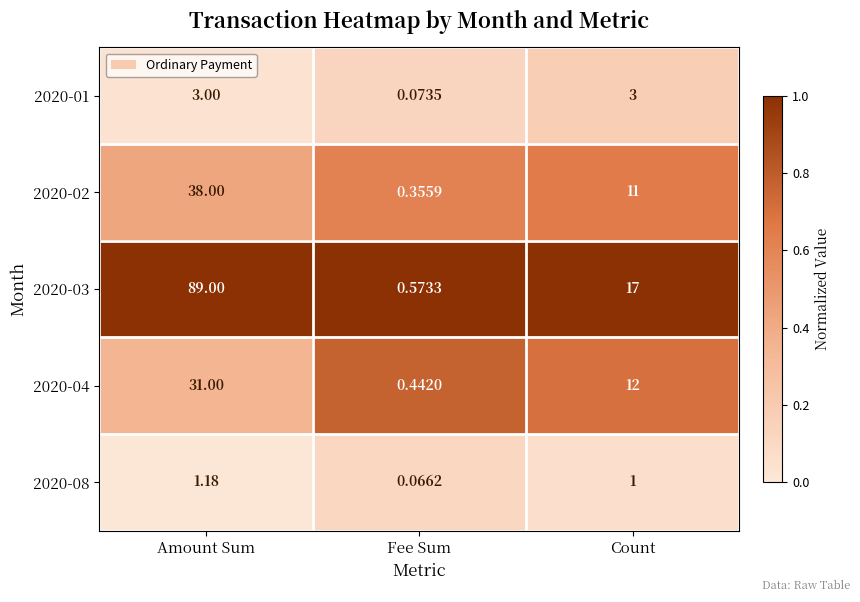

Where does the 2020-02 series first go above 11?

Amount Sum